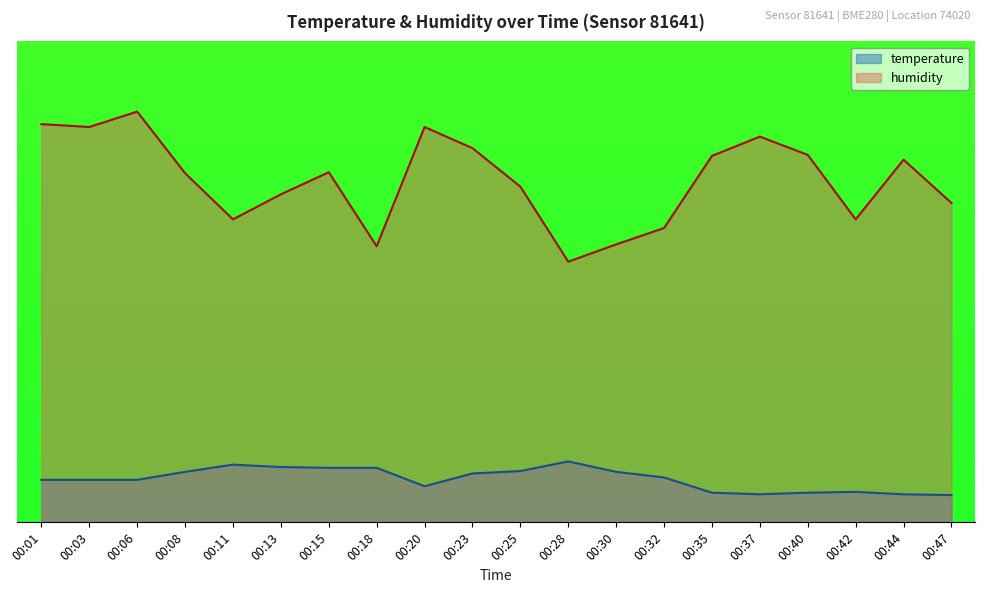

Reading left to right, extract all data points from this chart.

temperature: 0.5	0.5	0.5	0.6	0.7	0.7	0.7	0.7	0.5	0.6	0.6	0.8	0.6	0.6	0.4	0.3	0.4	0.4	0.3	0.3
humidity: 5.0	4.9	5.1	4.4	3.8	4.1	4.4	3.4	4.9	4.7	4.2	3.3	3.5	3.7	4.6	4.8	4.6	3.8	4.5	4.0